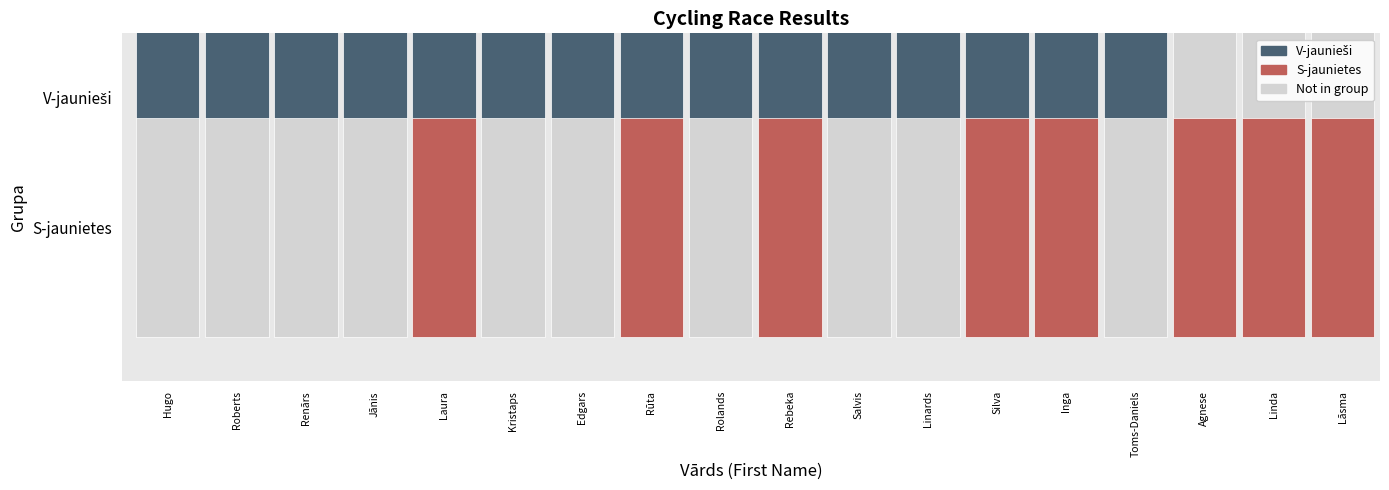

The S-jaunietes series shows 2 at Agnese. True or false?

False